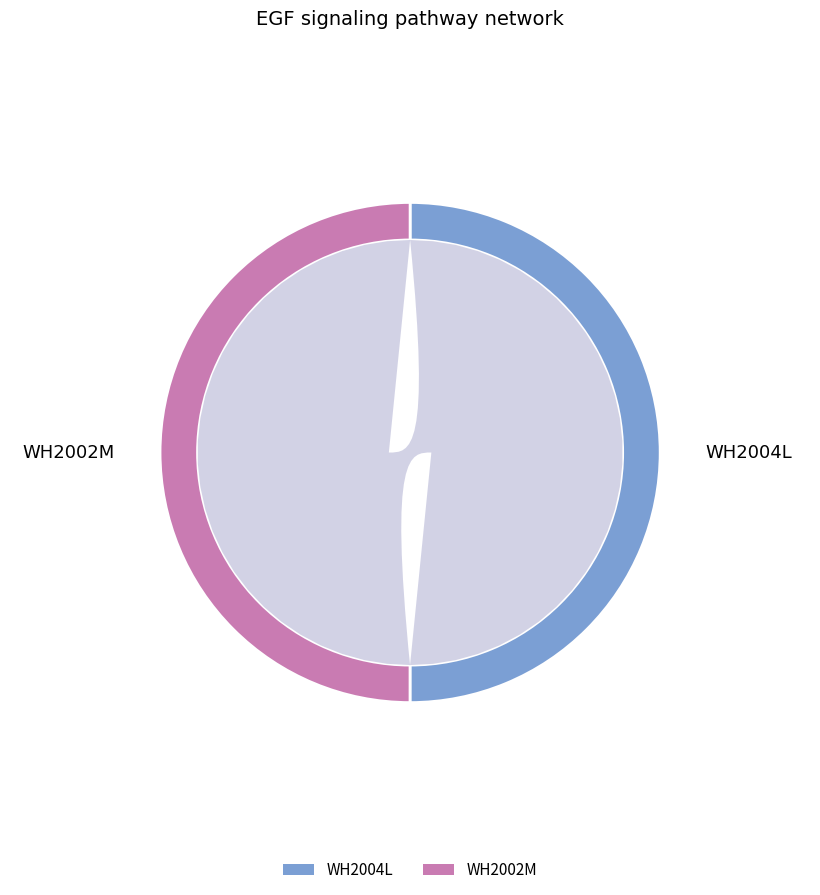

True or false: WH2002M accounts for 50% of the total.

True